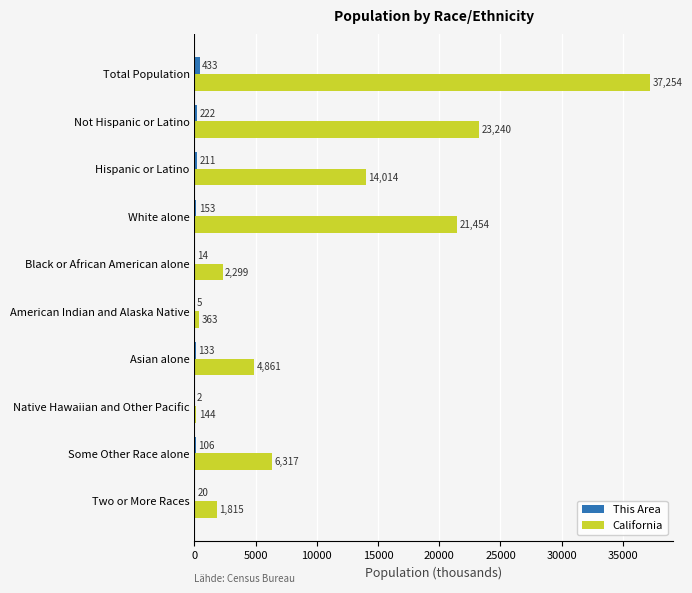

What is the maximum value shown in the chart?

37254.0